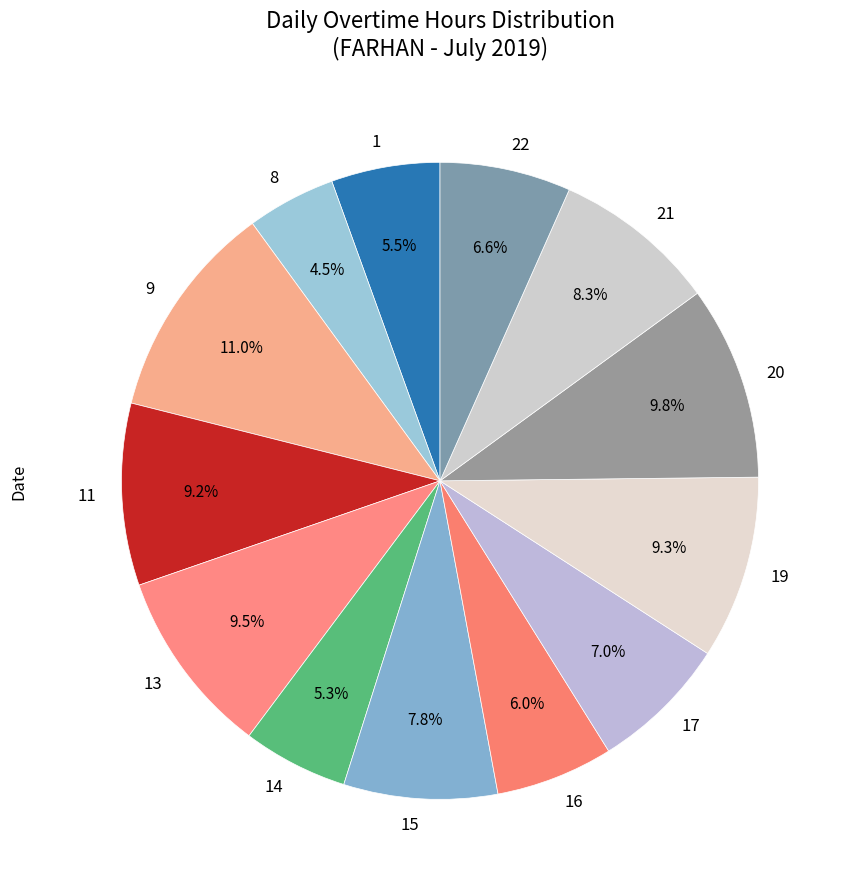

The 14 slice represents 5% of the pie. True or false?

True